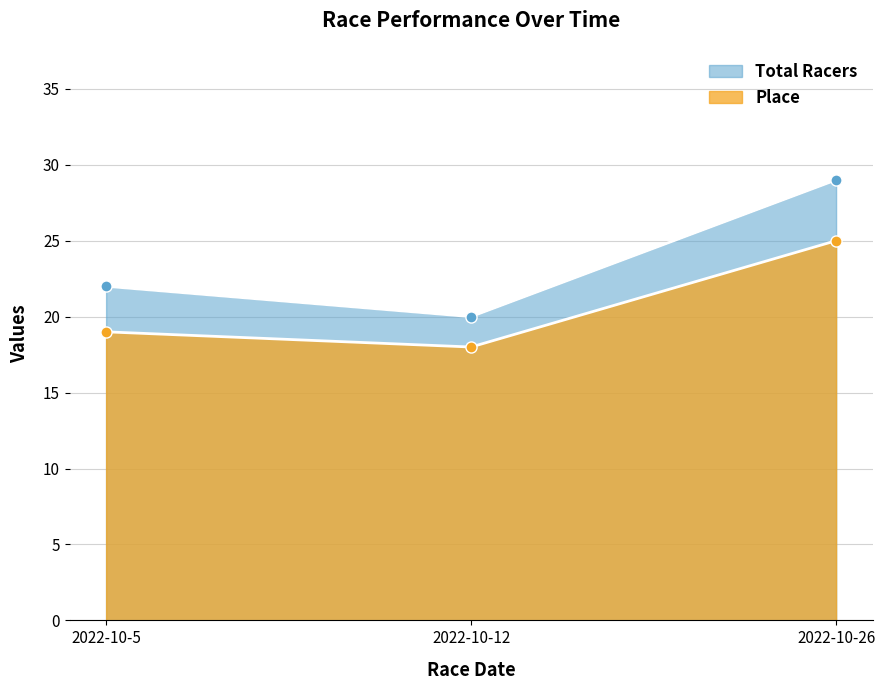

What is the approximate value of Place at 2022-10-26?

25